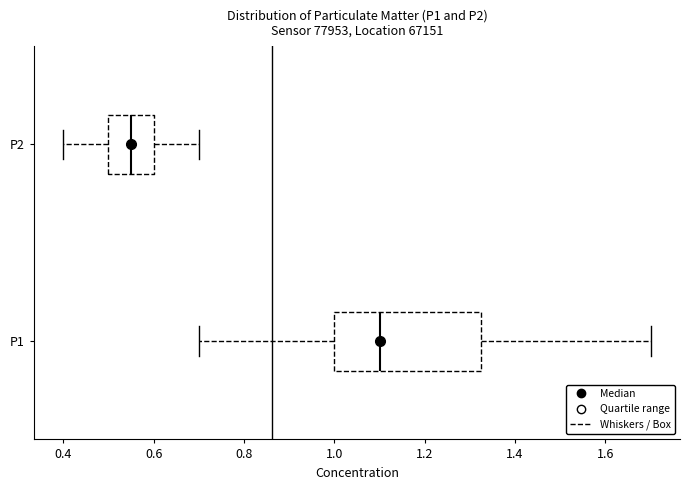

Which box has the furthest to the right median line?

P1